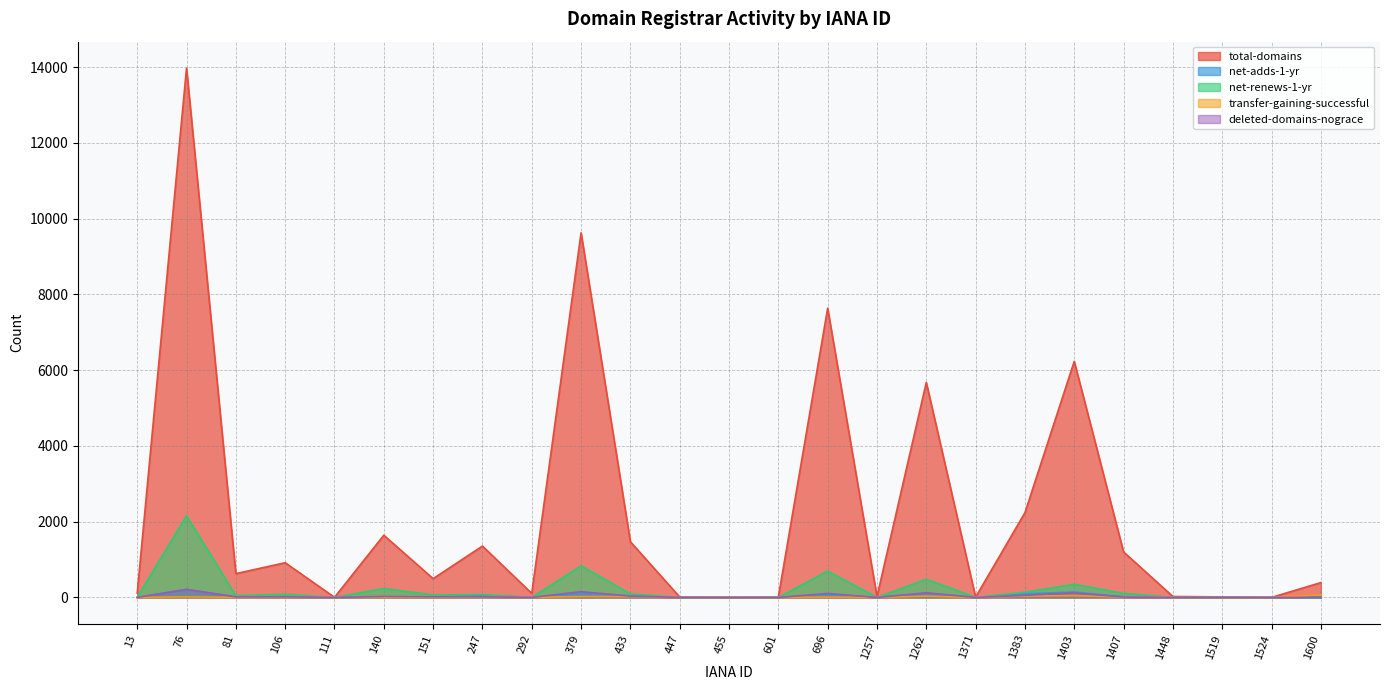

Reading right to left, extract all data points from this chart.

total-domains: 111=4	1407=1202	1519=15	1403=6234	81=629	76=13975	106=917	379=9628	447=12	1371=8	455=1	292=108	13=115	151=496	696=7637	1383=2238	140=1643	1262=5676	1448=26	1524=1	1257=22	433=1471	247=1357	601=10	1600=392
net-adds-1-yr: 111=0	1407=19	1519=7	1403=144	81=15	76=212	106=13	379=114	447=0	1371=0	455=0	292=0	13=0	151=6	696=69	1383=95	140=3	1262=107	1448=0	1524=0	1257=0	433=42	247=54	601=0	1600=19
net-renews-1-yr: 111=1	1407=107	1519=0	1403=348	81=49	76=2159	106=81	379=838	447=0	1371=4	455=1	292=1	13=8	151=66	696=697	1383=138	140=238	1262=481	1448=1	1524=0	1257=1	433=95	247=77	601=0	1600=0
transfer-gaining-successful: 111=1	1407=9	1519=0	1403=50	81=4	76=15	106=2	379=25	447=0	1371=0	455=0	292=1	13=0	151=3	696=10	1383=37	140=0	1262=35	1448=0	1524=0	1257=0	433=23	247=12	601=0	1600=71
deleted-domains-nograce: 111=0	1407=11	1519=0	1403=121	81=15	76=212	106=16	379=153	447=0	1371=0	455=0	292=1	13=2	151=18	696=106	1383=57	140=26	1262=123	1448=0	1524=0	1257=0	433=36	247=18	601=0	1600=0